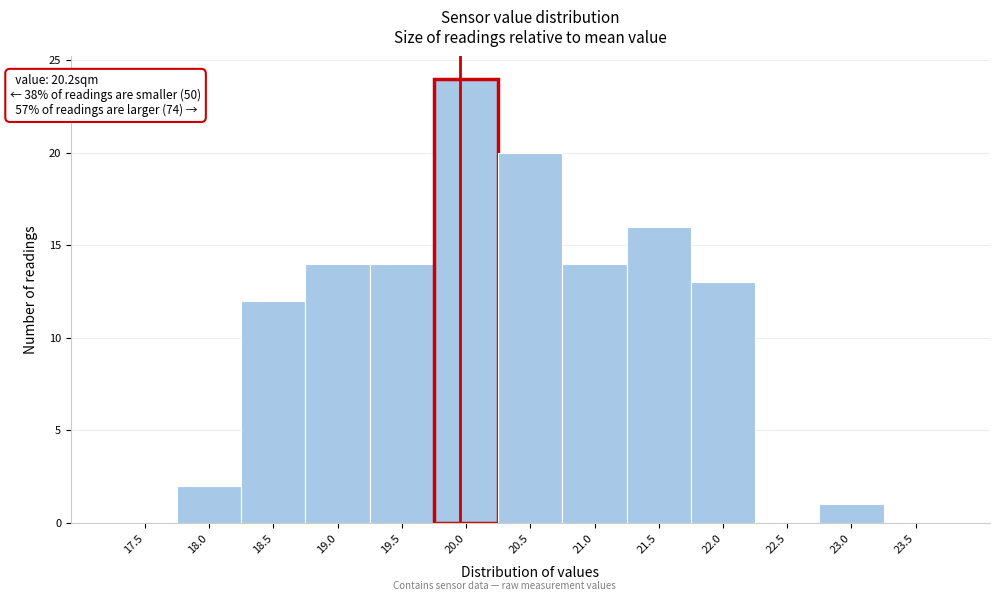

Which category has the highest value across all series?

20.0